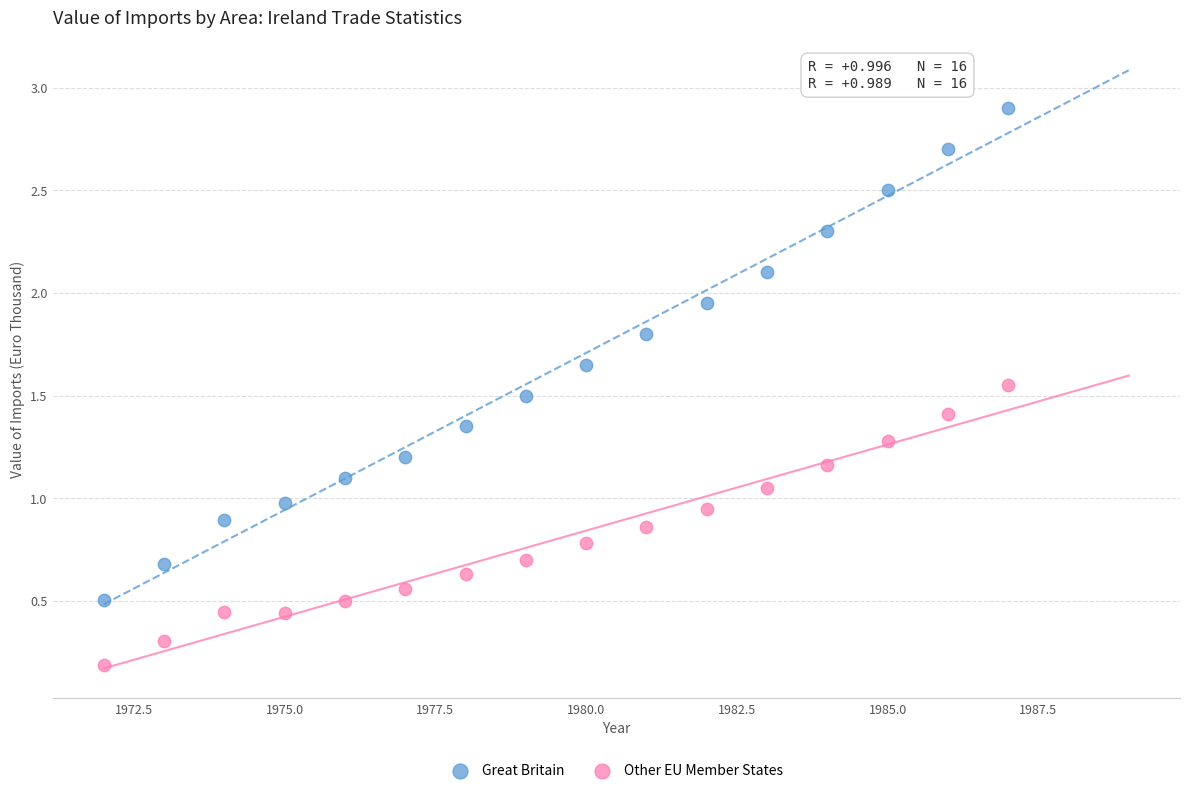

Across all data points, what is the range of X values (max minus min)?

15.0